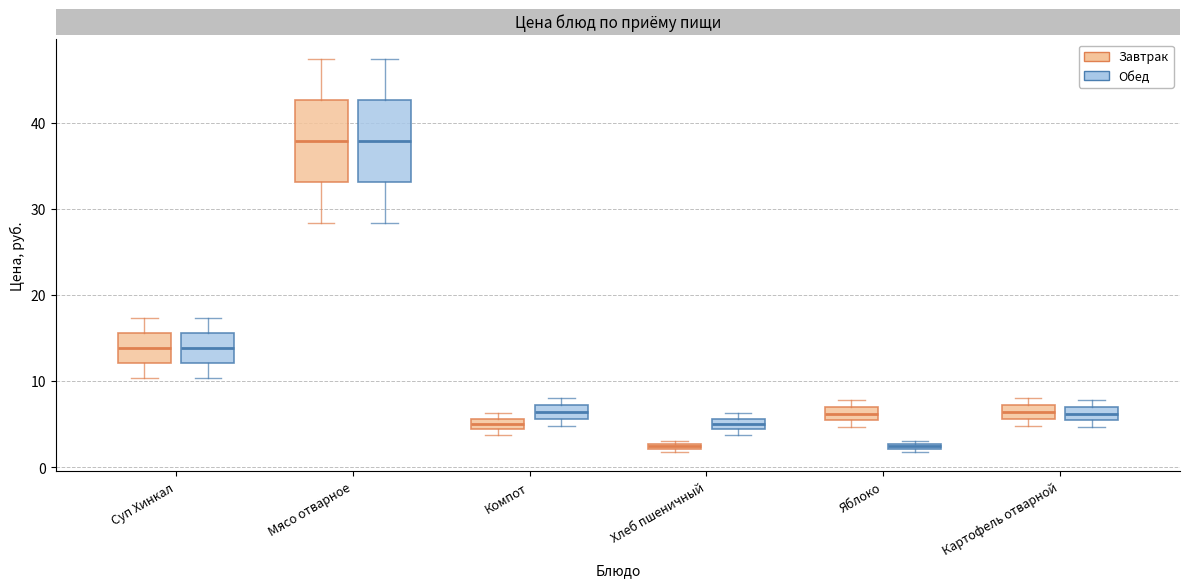

Where does the lower whisker of the box for Суп Хинкал (Обед) end on the y-axis? The values are not printed on the chart, so give them approximately, as read against the axis.

10